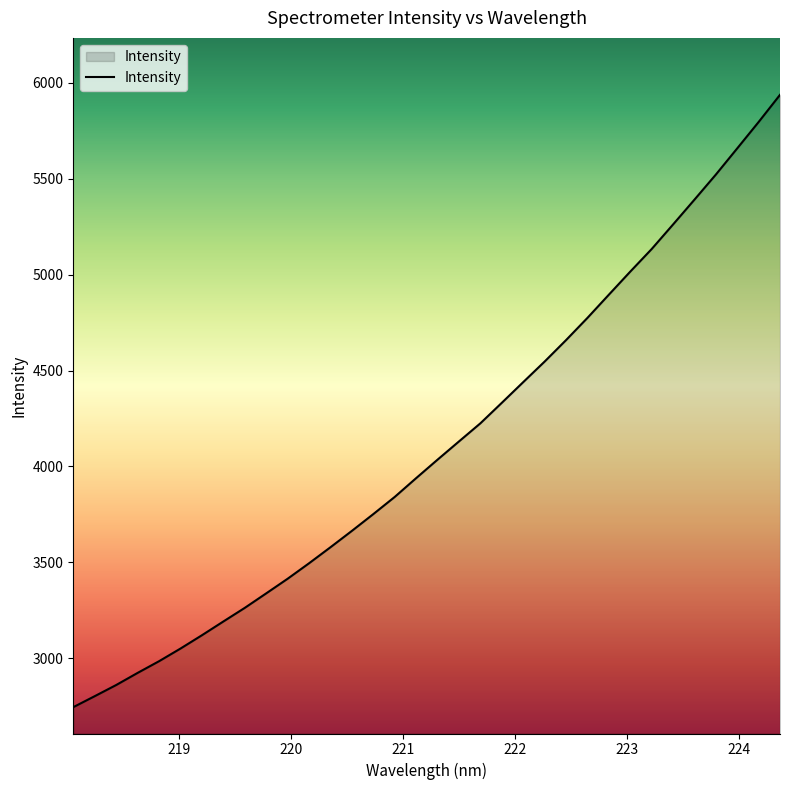

What is the difference between the maximum and minimum values?

3191.5